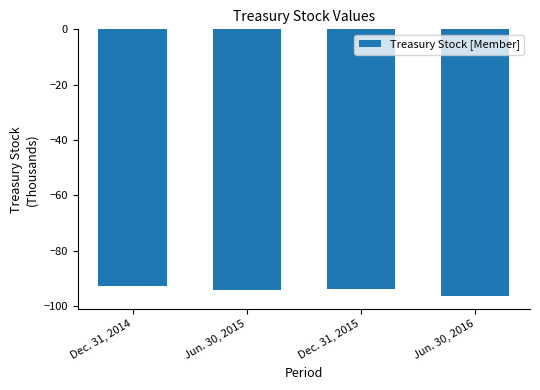

What is the greatest value displayed?

-92.6